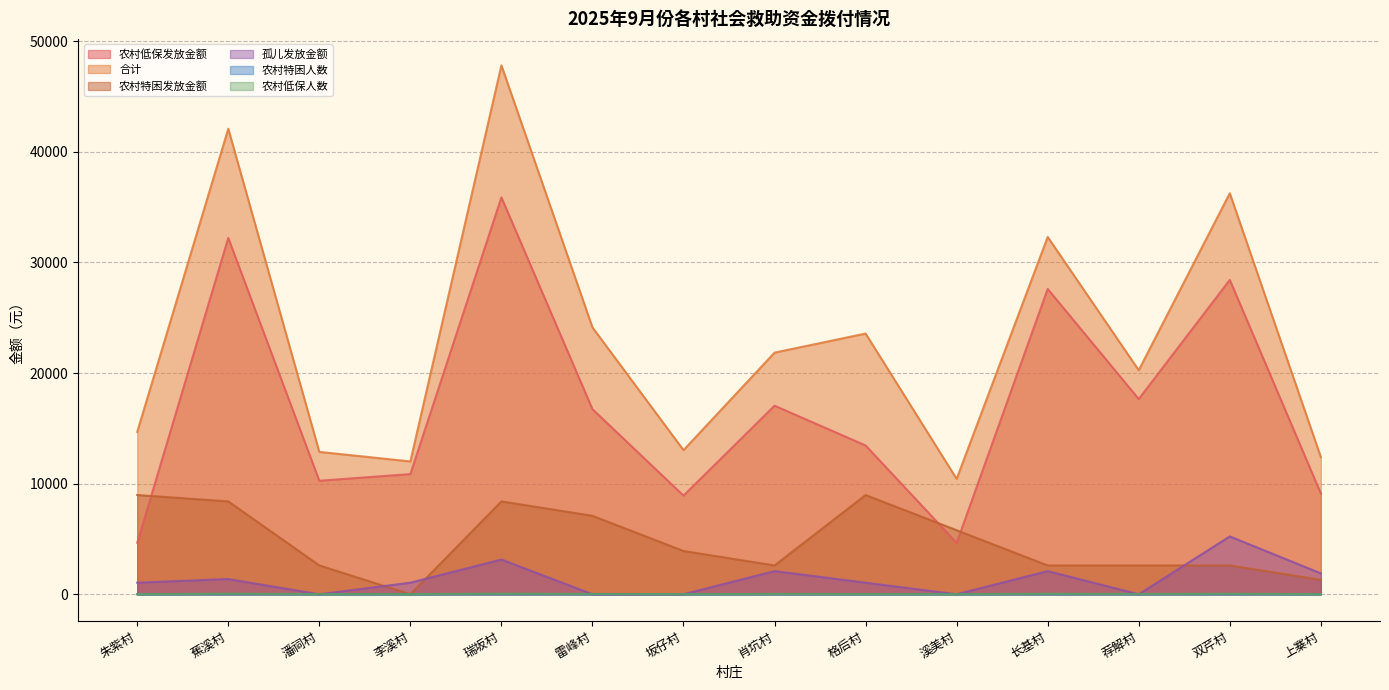

Does the chart display data point markers on the line(s)?

No